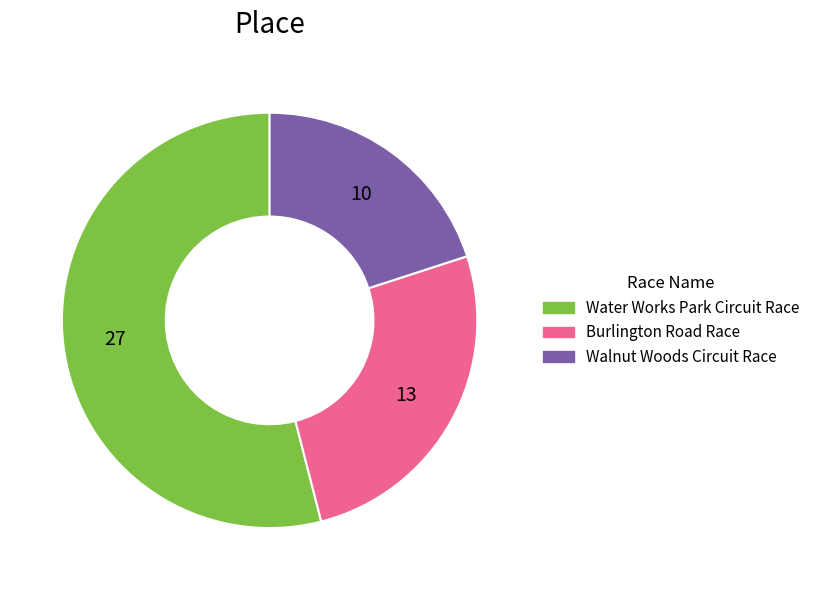

Is Water Works Park Circuit Race the majority of the pie?

Yes